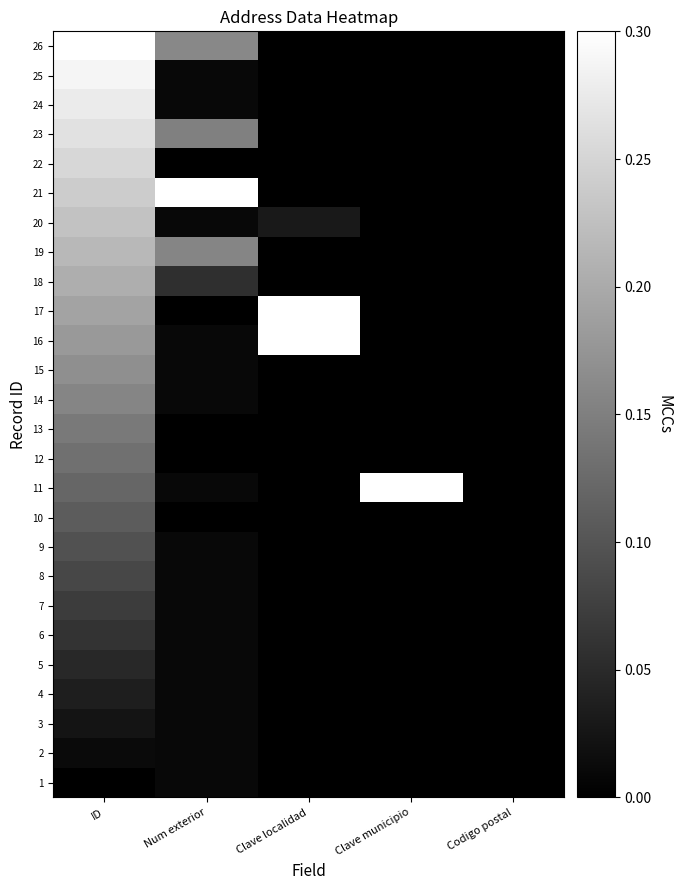

Rank the series at ID from highest to lowest value.

26, 25, 24, 23, 22, 21, 20, 19, 18, 17, 16, 15, 14, 13, 12, 11, 10, 9, 8, 7, 6, 5, 4, 3, 2, 1